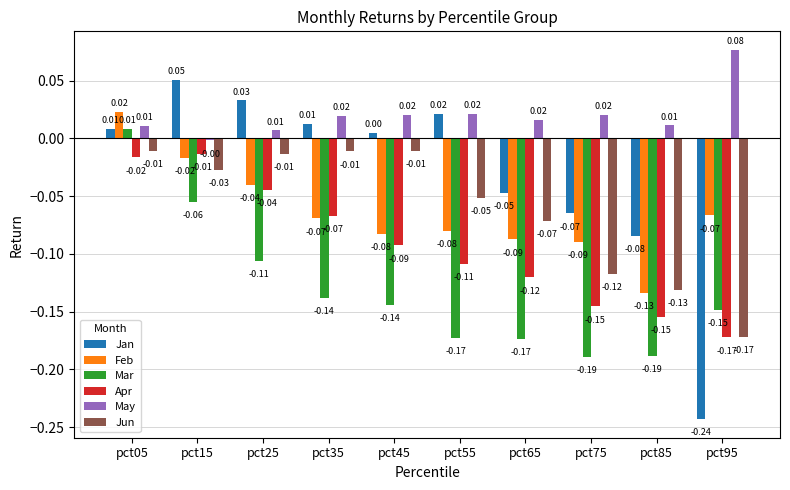

Is it true that Jan equals 0.0 at pct35?

True